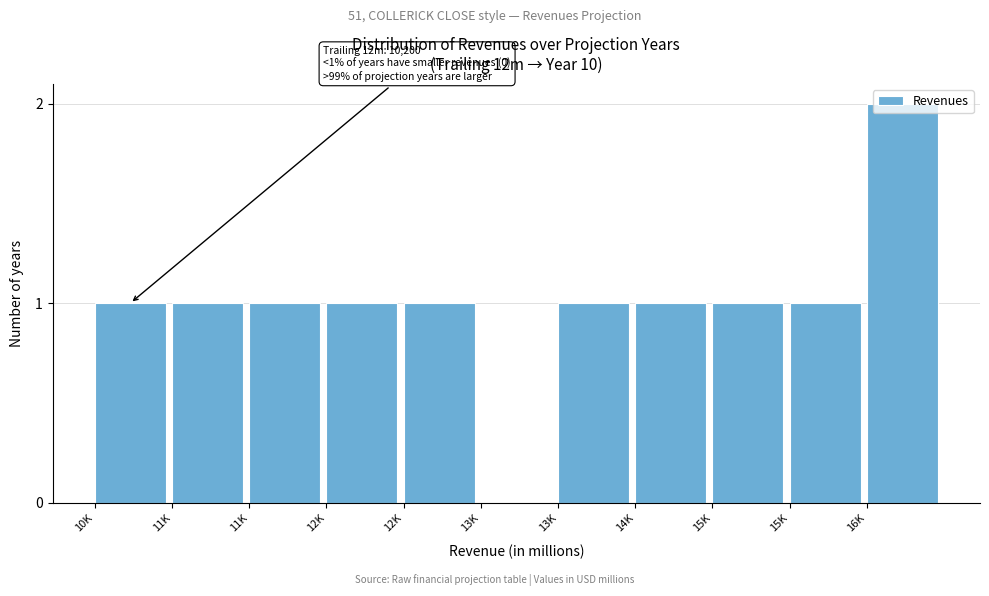

How many distinct data groups are displayed?

1